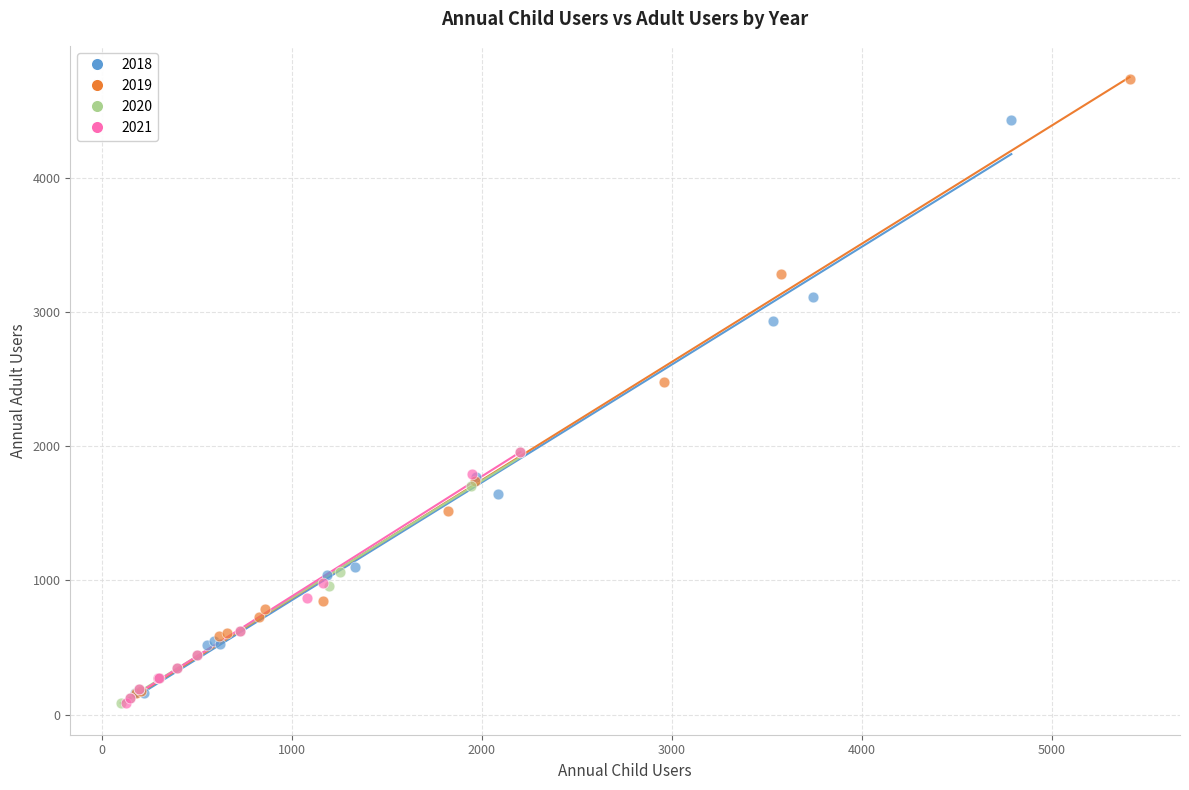

Which series has the largest Y range (max minus min)?

2019